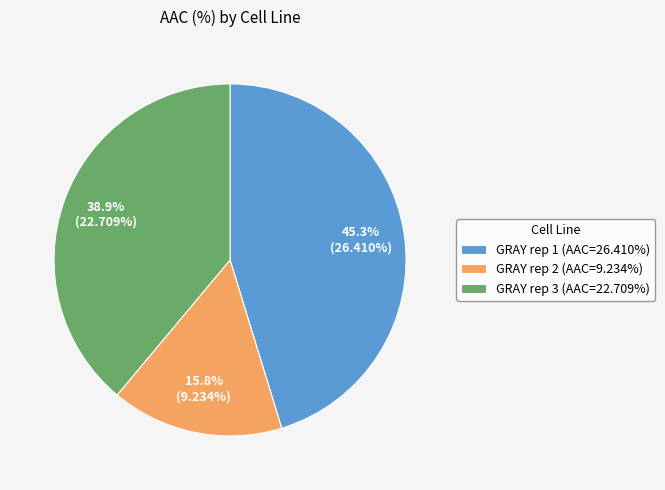

True or false: GRAY rep 1 accounts for 45% of the total.

True